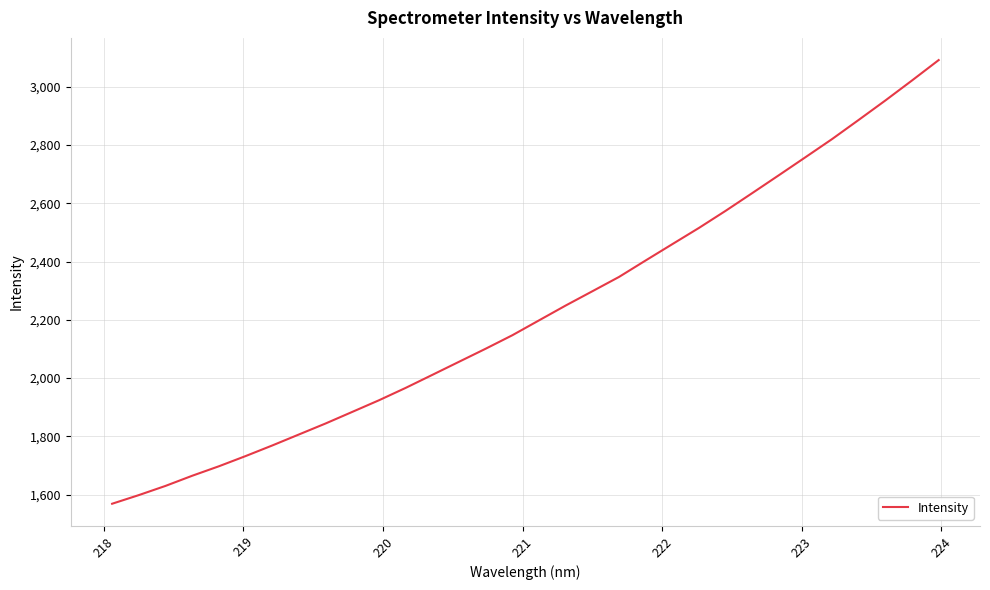

Does the chart display data point markers on the line(s)?

No